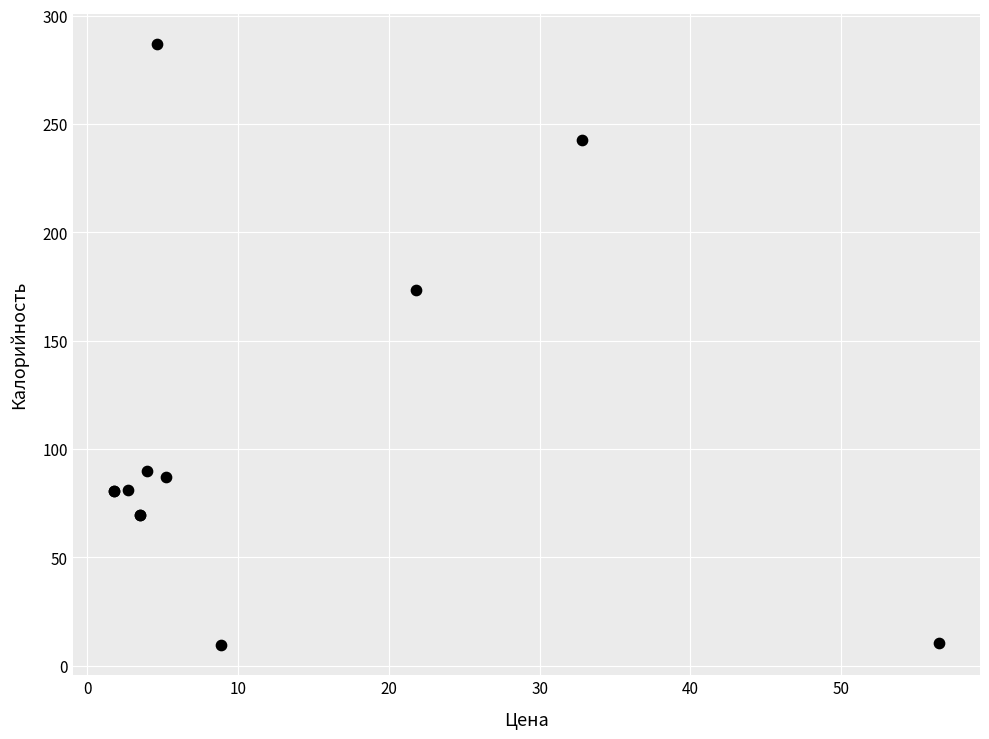

What Y value in the scatter plot is closest to 148?

173.3